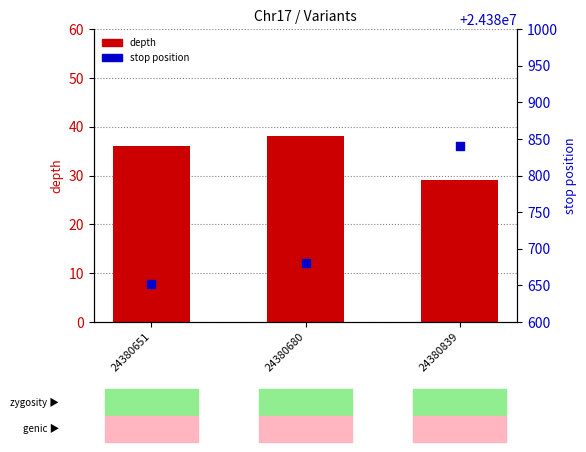

At which category is the sum across all series the highest?

24380839